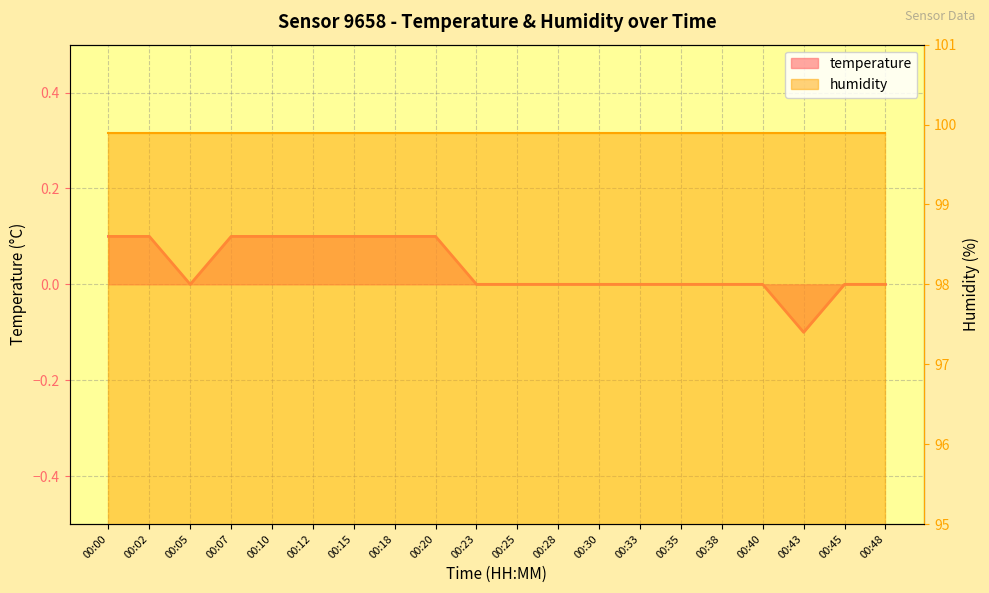

How many data points are less than 0?

1